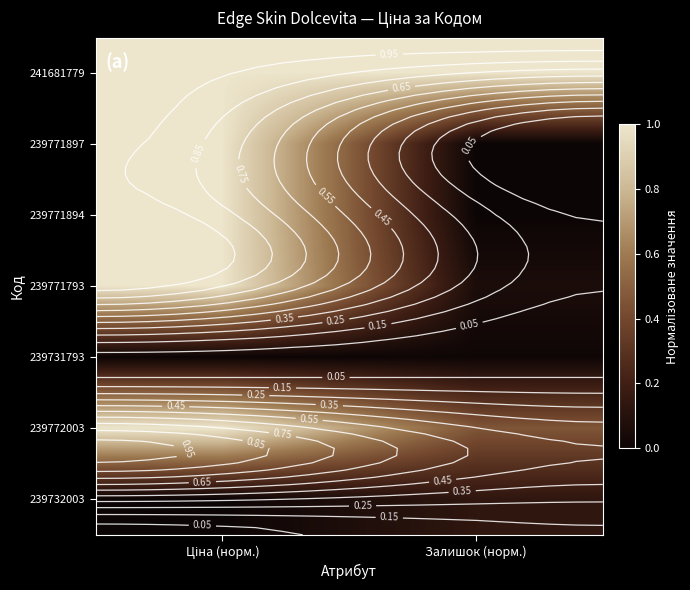

Is the value of 239731793 at Залишок (норм.) greater than the value of 241681779 at Залишок (норм.)?

No